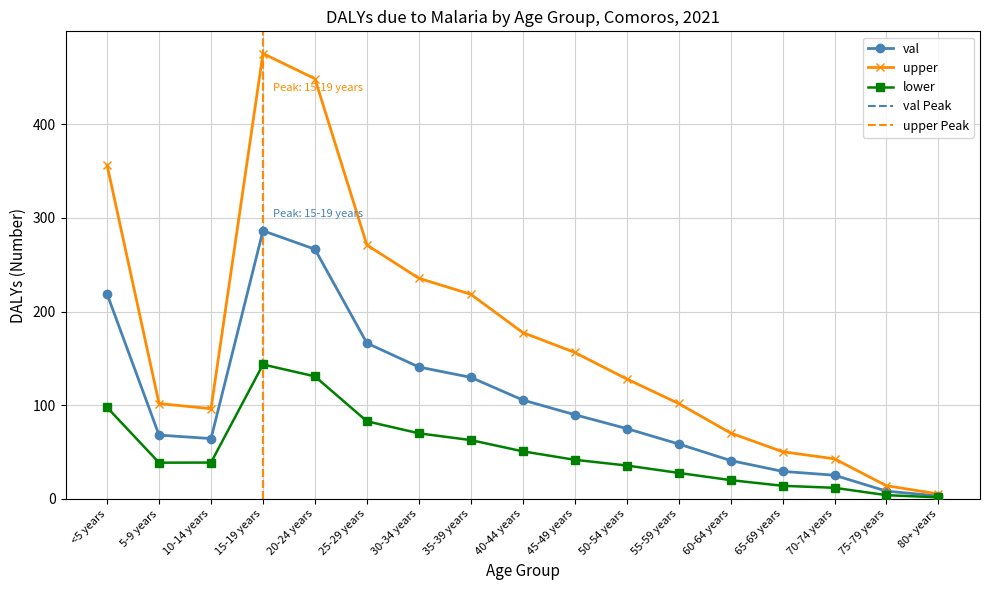

True or false: upper has a value of 326.7 at 35-39 years.

False